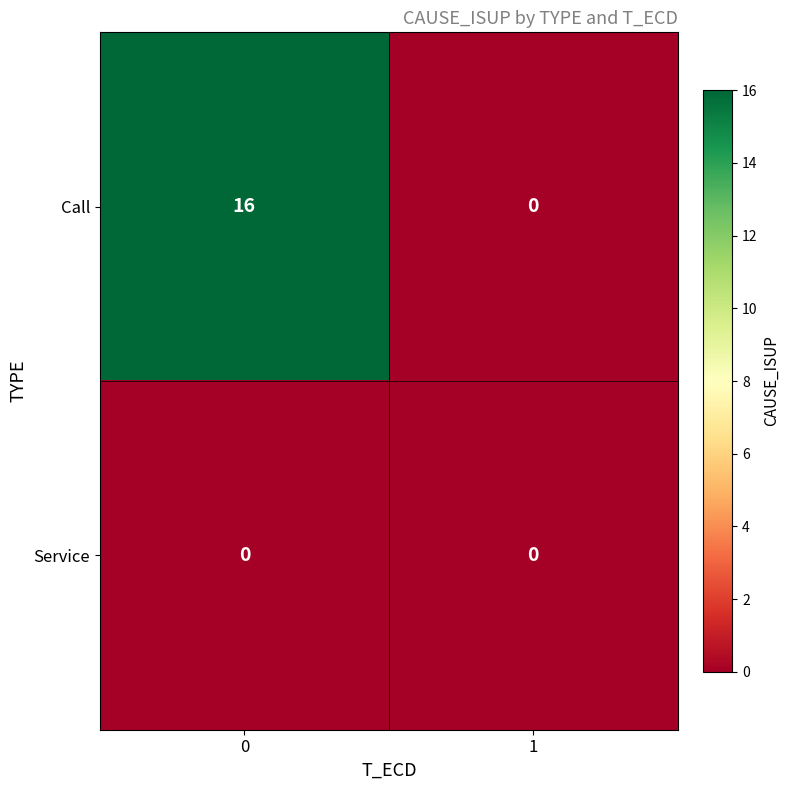

How many categories are shown in the chart?

2